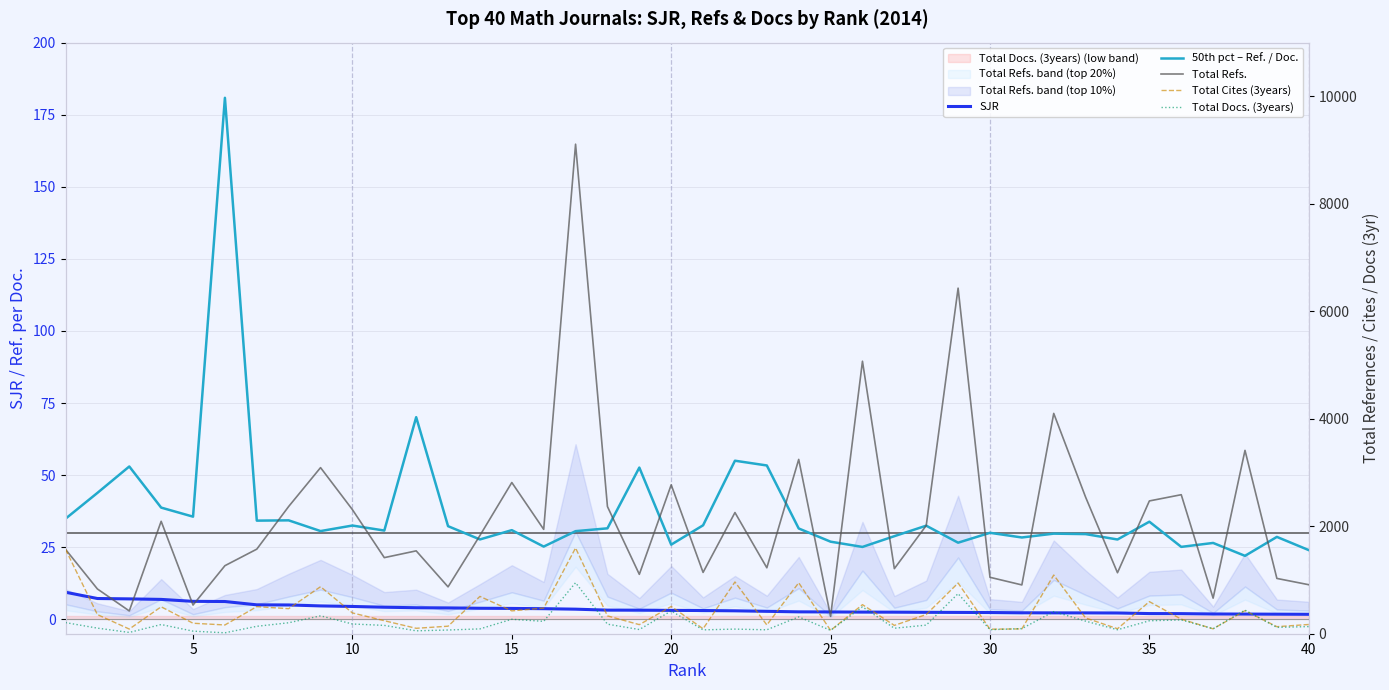

How many times do 50th pct – Ref. / Doc. and Total Docs. (3years) cross each other?

6